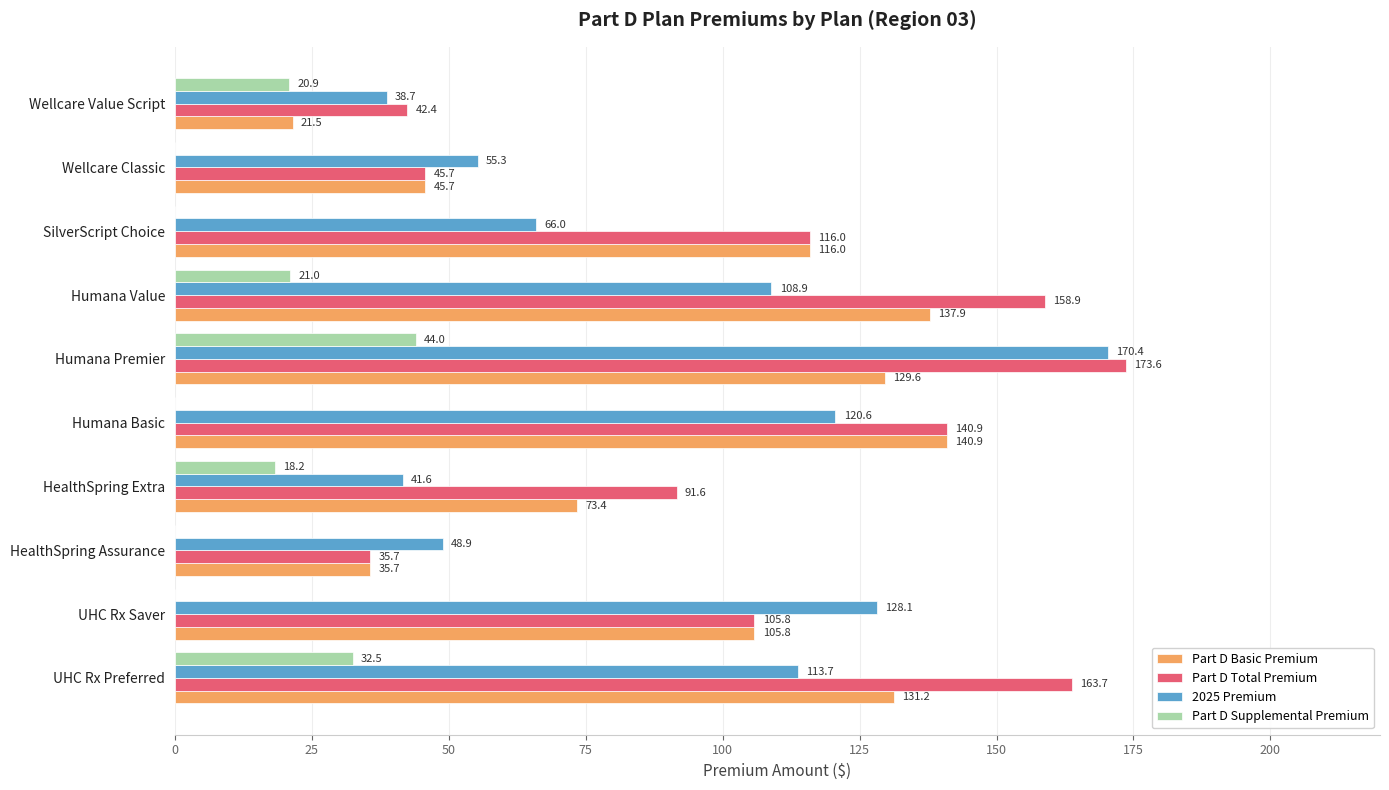

Which series has the largest range (max minus min)?

Part D Total Premium